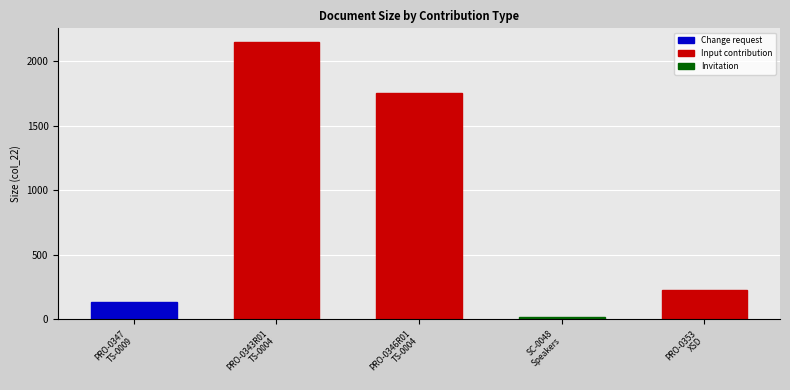

Is it true that the value at PRO-0347
TS-0009 is 136?

True